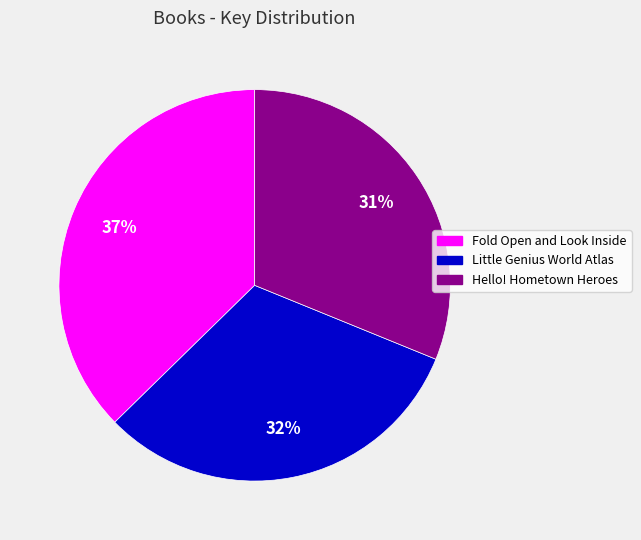

How many segments does this pie chart have?

3